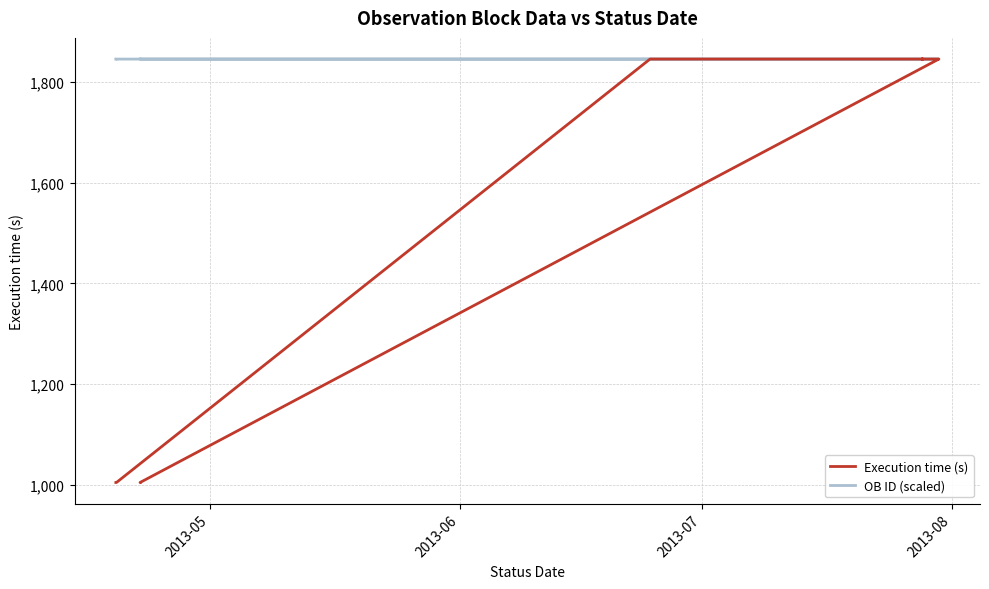

What is the value of the OB ID (scaled) point at the 14th from the left?

1845.0